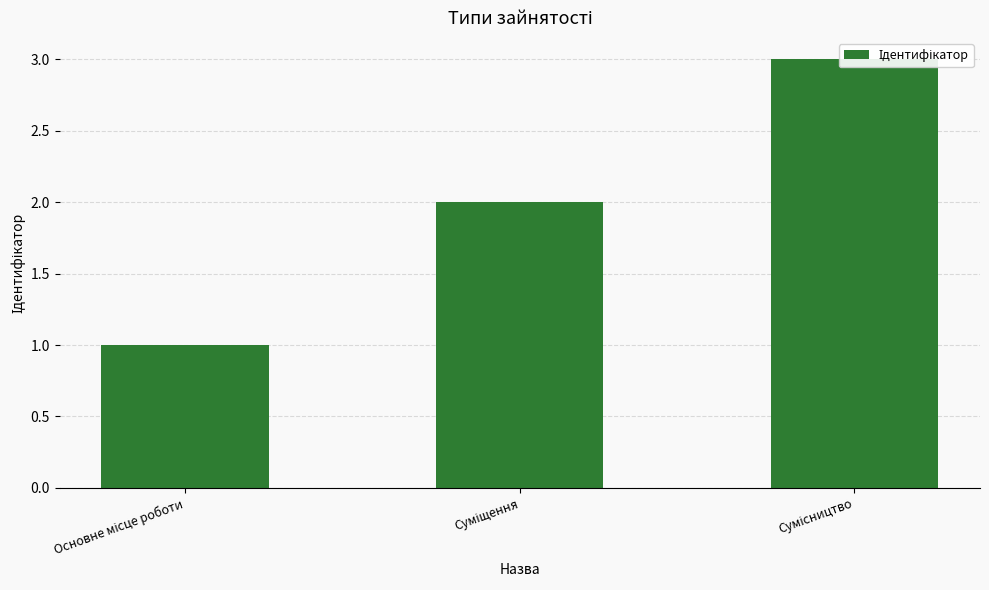

What is the difference between the values at Суміщення and Сумісництво?

1